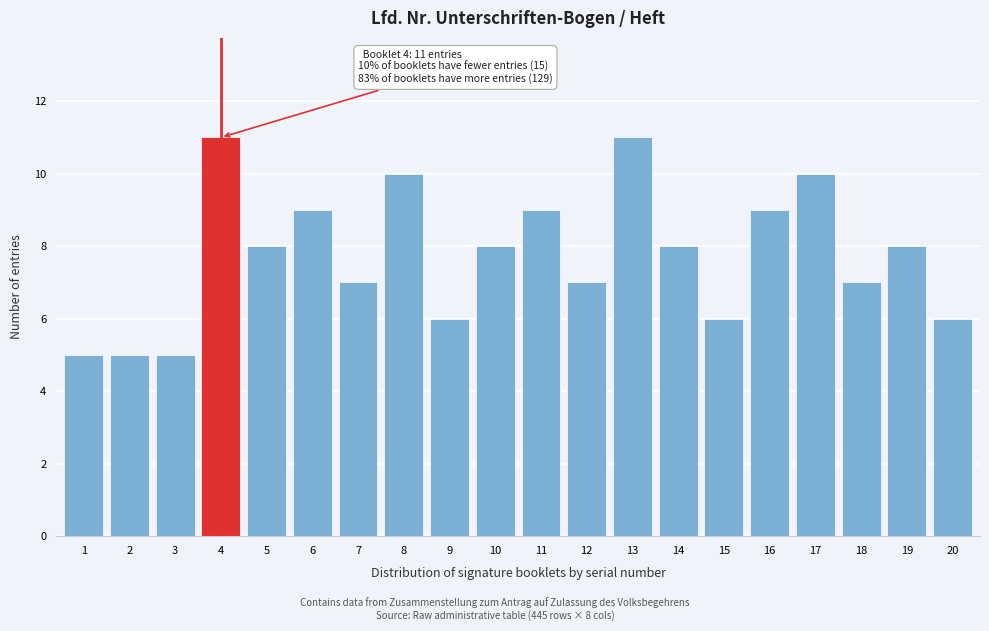

Reading right to left, list all the values displayed in this chart.

6	8	7	10	9	6	8	11	7	9	8	6	10	7	9	8	11	5	5	5